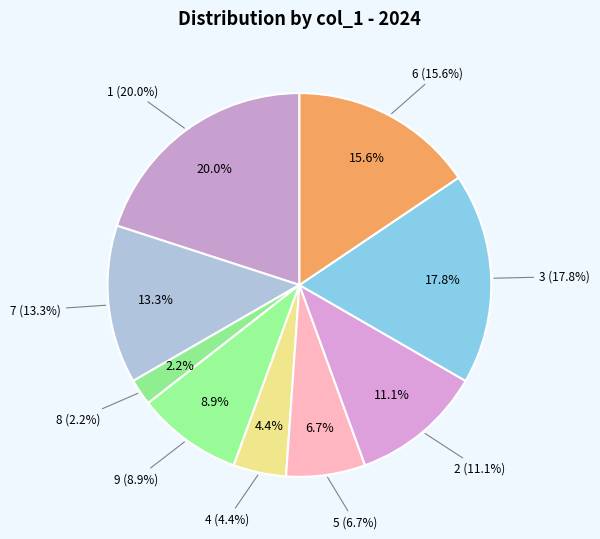

What percentage is the 9 slice, to the nearest percent?

9%